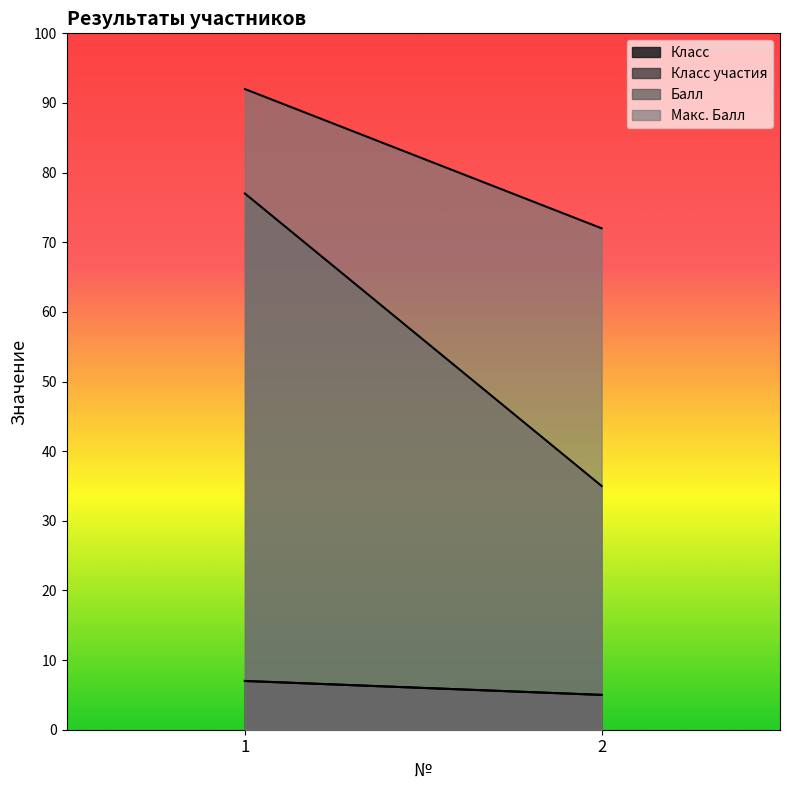

Is it true that Класс участия equals 5 at 2?

True